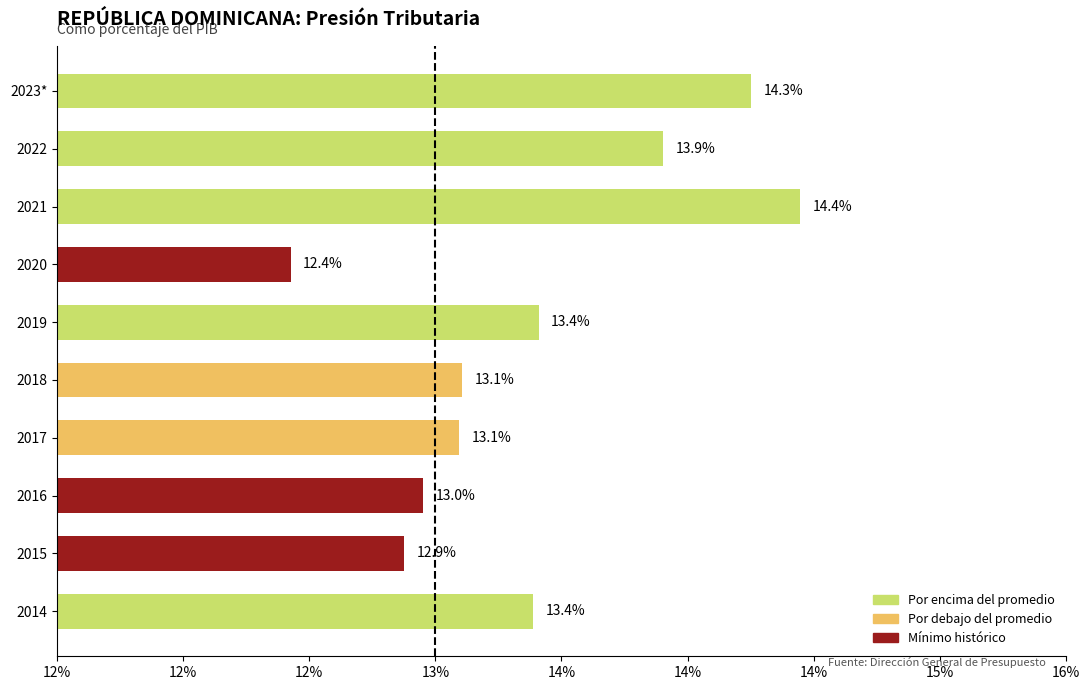

Are the bars horizontal?

Yes